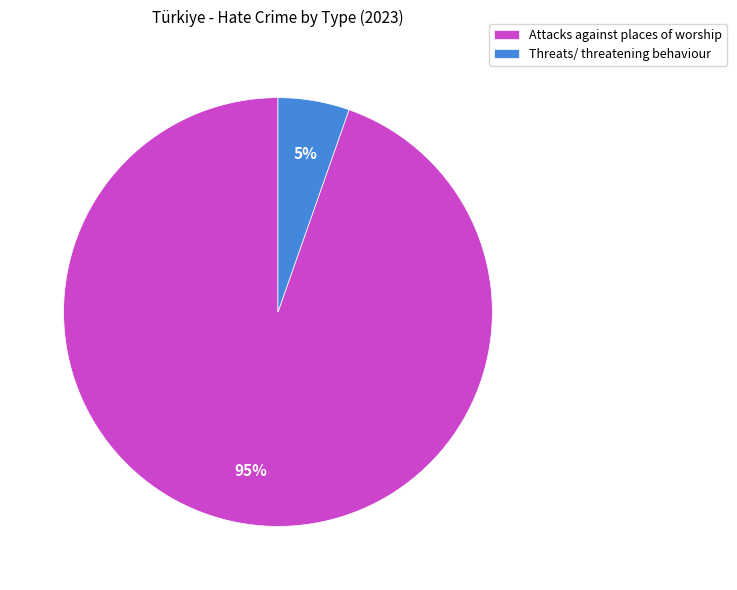

To the nearest percent, what percentage of the pie is Attacks against places of worship?

95%